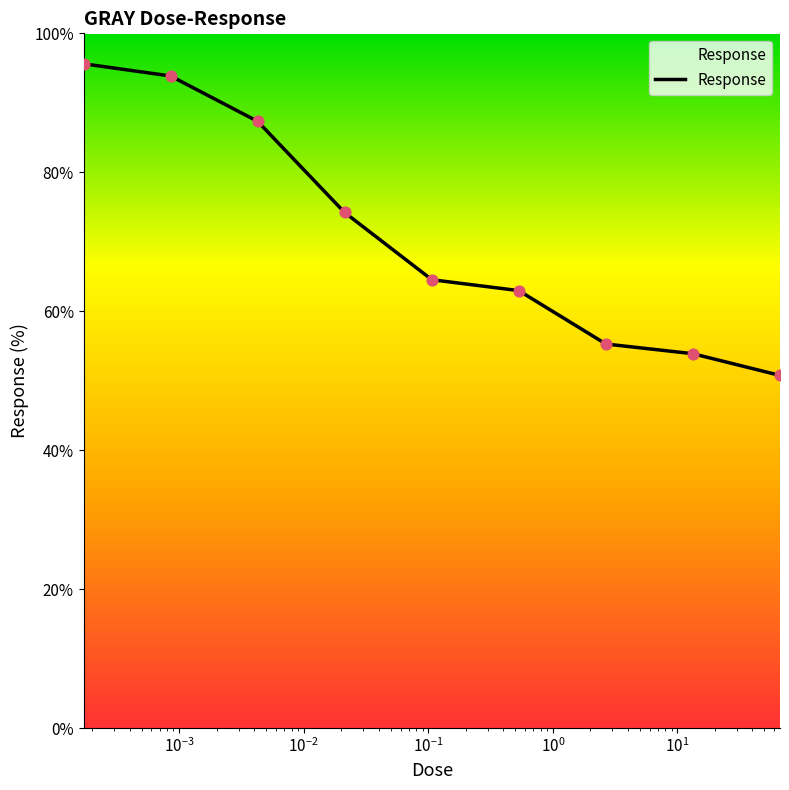

What is the greatest value displayed?

95.6